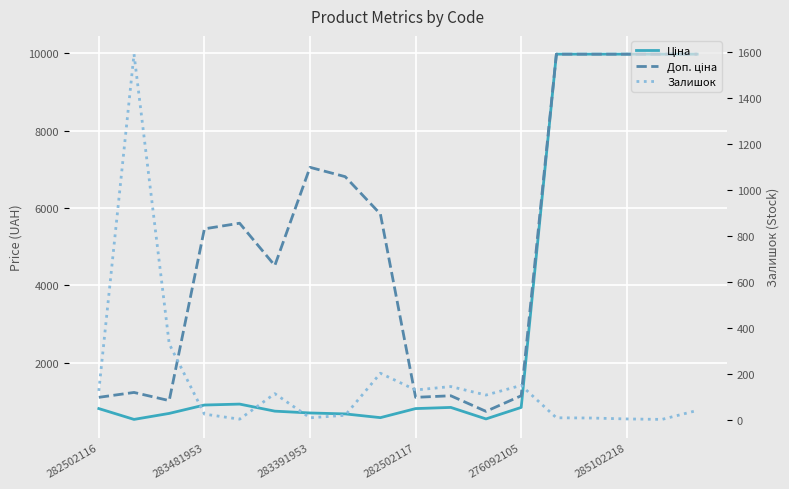

What is the maximum value shown in the chart?

9975.0